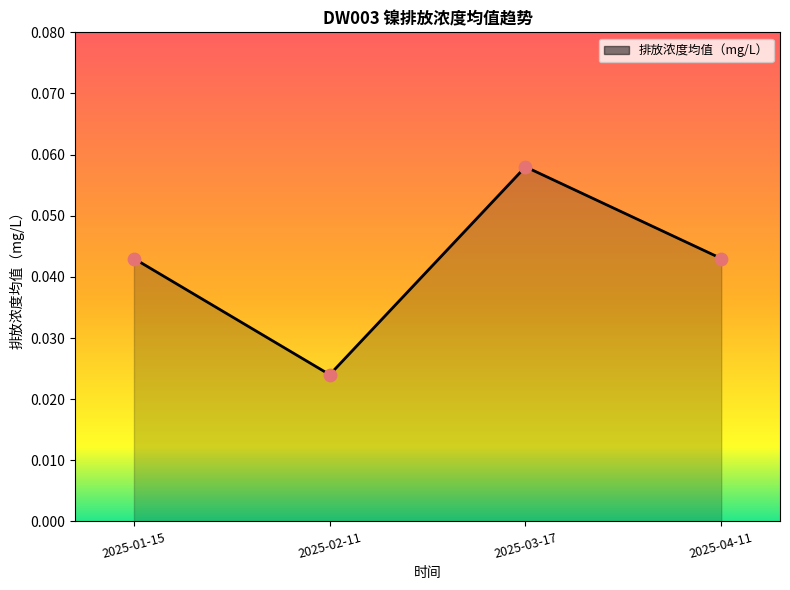

Between 2025-04-11 and 2025-02-11, which is larger?

2025-04-11